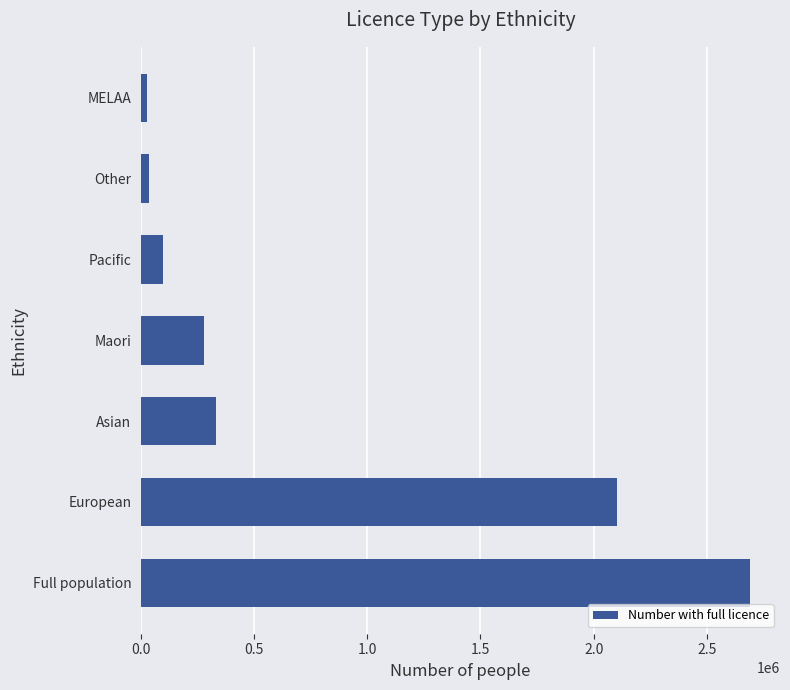

Read the value at European.

2102076